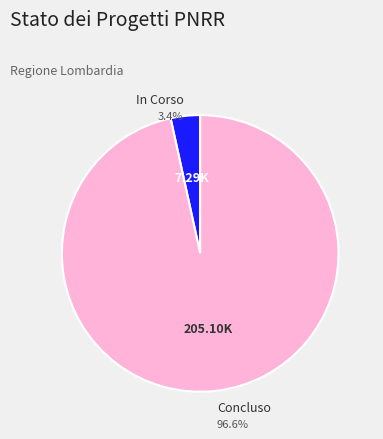

Count the number of slices in the pie.

2